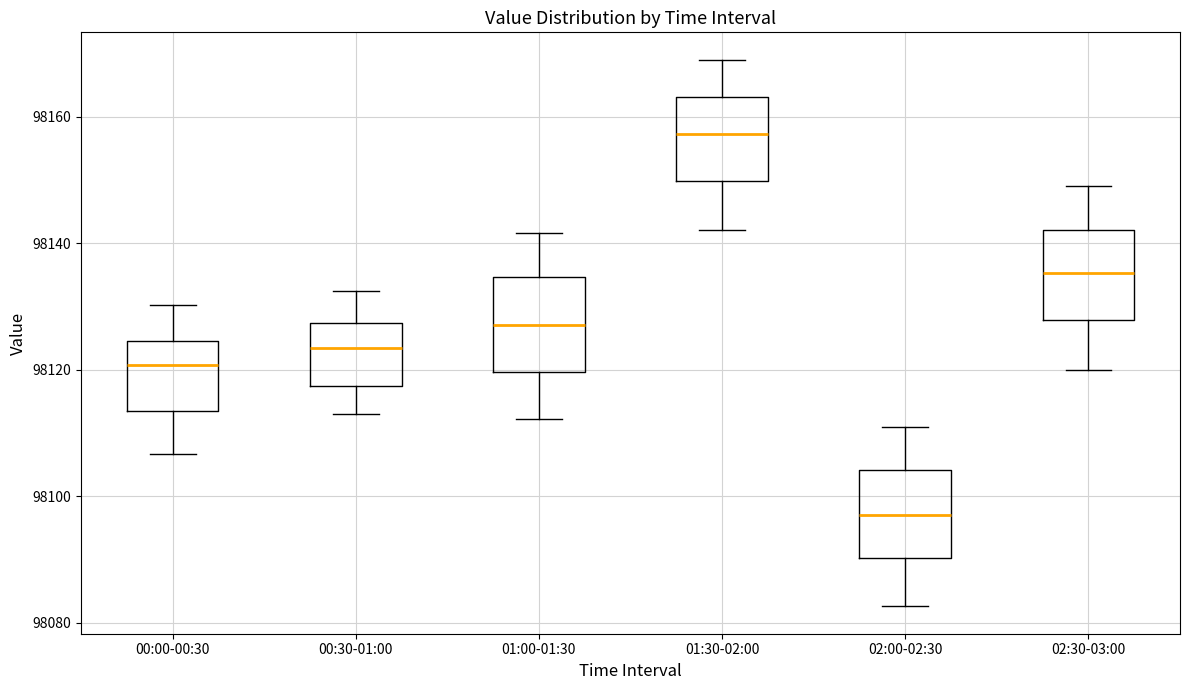

Reading left to right, read every box against the y-axis: the position of its median line, the range the box covers, and the ends of its whiskers. The values are not printed on the chart, so give them approximately, as read against the axis.

00:00-00:30: median 98120, box 98114 to 98124, whiskers 98106 to 98130
00:30-01:00: median 98124, box 98118 to 98128, whiskers 98114 to 98132
01:00-01:30: median 98128, box 98120 to 98134, whiskers 98112 to 98142
01:30-02:00: median 98158, box 98150 to 98164, whiskers 98142 to 98170
02:00-02:30: median 98098, box 98090 to 98104, whiskers 98082 to 98112
02:30-03:00: median 98136, box 98128 to 98142, whiskers 98120 to 98150